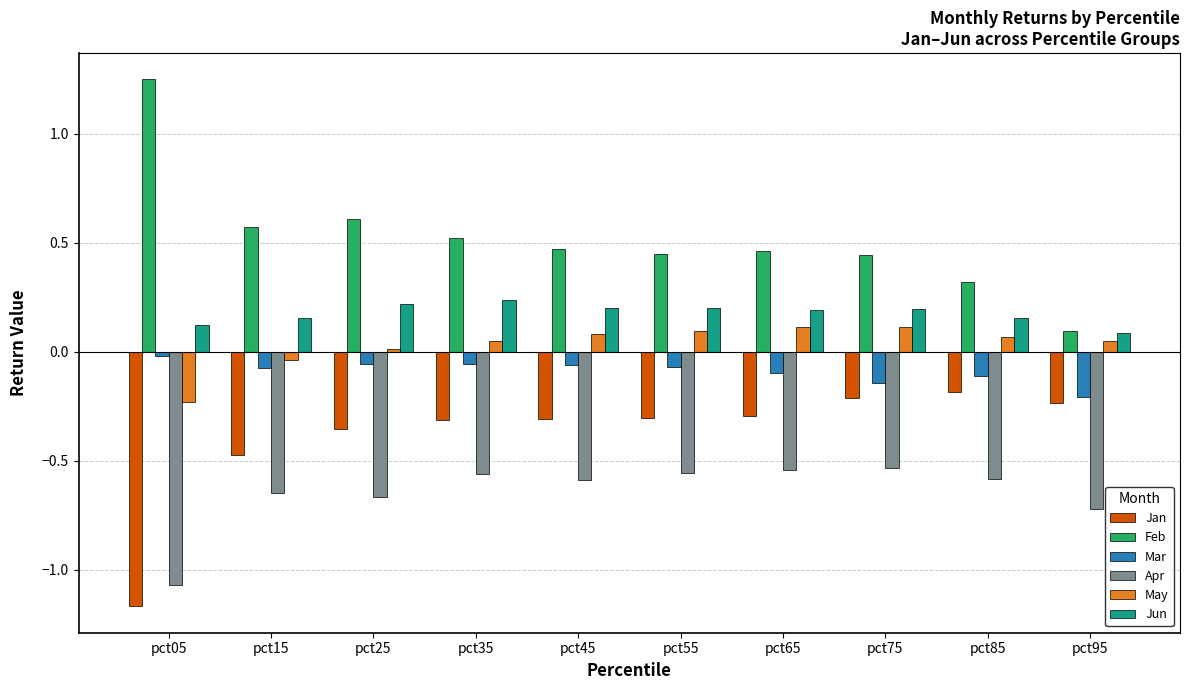

Is the value of May at pct05 greater than the value of Mar at pct85?

No